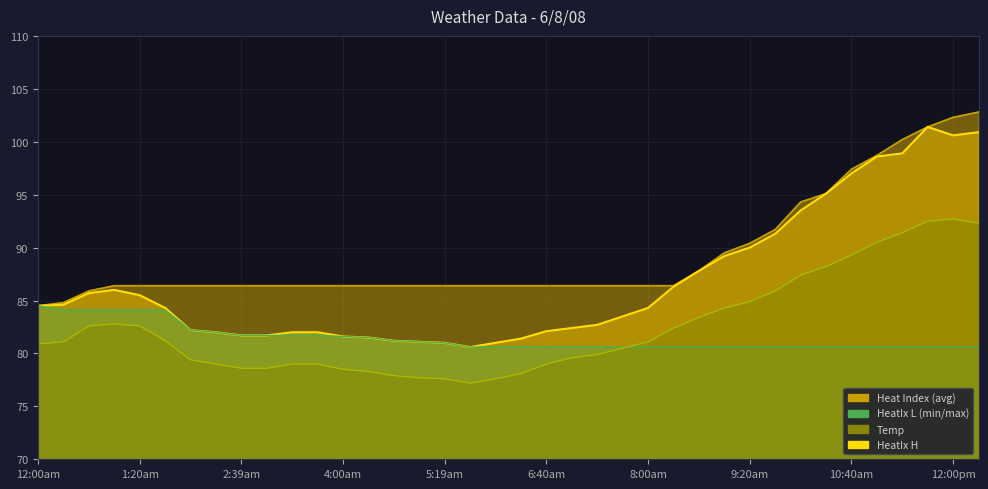

Reading right to left, extract all data points from this chart.

Heat Index: 12:20pm=100.9	12:00pm=100.6	11:40am=101.4	11:20am=98.9	11:00am=98.6	10:40am=97.0	10:20am=95.1	10:00am=93.5	9:39am=91.3	9:20am=90.0	9:00am=89.2	8:40am=87.8	8:20am=86.3	8:00am=84.3	7:40am=83.5	7:20am=82.7	7:00am=82.4	6:40am=82.1	6:20am=81.4	6:00am=81.0	5:39am=80.6	5:19am=81.0	5:00am=81.1	4:40am=81.2	4:19am=81.5	4:00am=81.6	3:39am=82.0	3:20am=82.0	3:00am=81.7	2:39am=81.7	2:19am=82.0	2:00am=82.2	1:40am=84.3	1:20am=85.5	1:00am=86.0	12:39am=85.7	12:19am=84.6	12:00am=84.5
Temp: 12:20pm=92.3	12:00pm=92.7	11:40am=92.5	11:20am=91.4	11:00am=90.5	10:40am=89.3	10:20am=88.2	10:00am=87.4	9:39am=85.9	9:20am=84.9	9:00am=84.3	8:40am=83.4	8:20am=82.4	8:00am=81.1	7:40am=80.5	7:20am=79.9	7:00am=79.6	6:40am=79.0	6:20am=78.1	6:00am=77.6	5:39am=77.2	5:19am=77.6	5:00am=77.7	4:40am=77.9	4:19am=78.3	4:00am=78.5	3:39am=79.0	3:20am=79.0	3:00am=78.6	2:39am=78.6	2:19am=79.0	2:00am=79.4	1:40am=81.2	1:20am=82.6	1:00am=82.8	12:39am=82.6	12:19am=81.1	12:00am=80.9
HeatIx H: 12:20pm=102.8	12:00pm=102.3	11:40am=101.4	11:20am=100.2	11:00am=98.7	10:40am=97.4	10:20am=95.1	10:00am=94.3	9:39am=91.7	9:20am=90.4	9:00am=89.5	8:40am=87.8	8:20am=86.4	8:00am=86.4	7:40am=86.4	7:20am=86.4	7:00am=86.4	6:40am=86.4	6:20am=86.4	6:00am=86.4	5:39am=86.4	5:19am=86.4	5:00am=86.4	4:40am=86.4	4:19am=86.4	4:00am=86.4	3:39am=86.4	3:20am=86.4	3:00am=86.4	2:39am=86.4	2:19am=86.4	2:00am=86.4	1:40am=86.4	1:20am=86.4	1:00am=86.4	12:39am=85.9	12:19am=84.8	12:00am=84.5
HeatIx L: 12:20pm=80.6	12:00pm=80.6	11:40am=80.6	11:20am=80.6	11:00am=80.6	10:40am=80.6	10:20am=80.6	10:00am=80.6	9:39am=80.6	9:20am=80.6	9:00am=80.6	8:40am=80.6	8:20am=80.6	8:00am=80.6	7:40am=80.6	7:20am=80.6	7:00am=80.6	6:40am=80.6	6:20am=80.6	6:00am=80.6	5:39am=80.6	5:19am=81.0	5:00am=81.1	4:40am=81.2	4:19am=81.5	4:00am=81.6	3:39am=81.7	3:20am=81.7	3:00am=81.7	2:39am=81.7	2:19am=82.0	2:00am=82.2	1:40am=84.1	1:20am=84.1	1:00am=84.1	12:39am=84.1	12:19am=84.1	12:00am=84.5